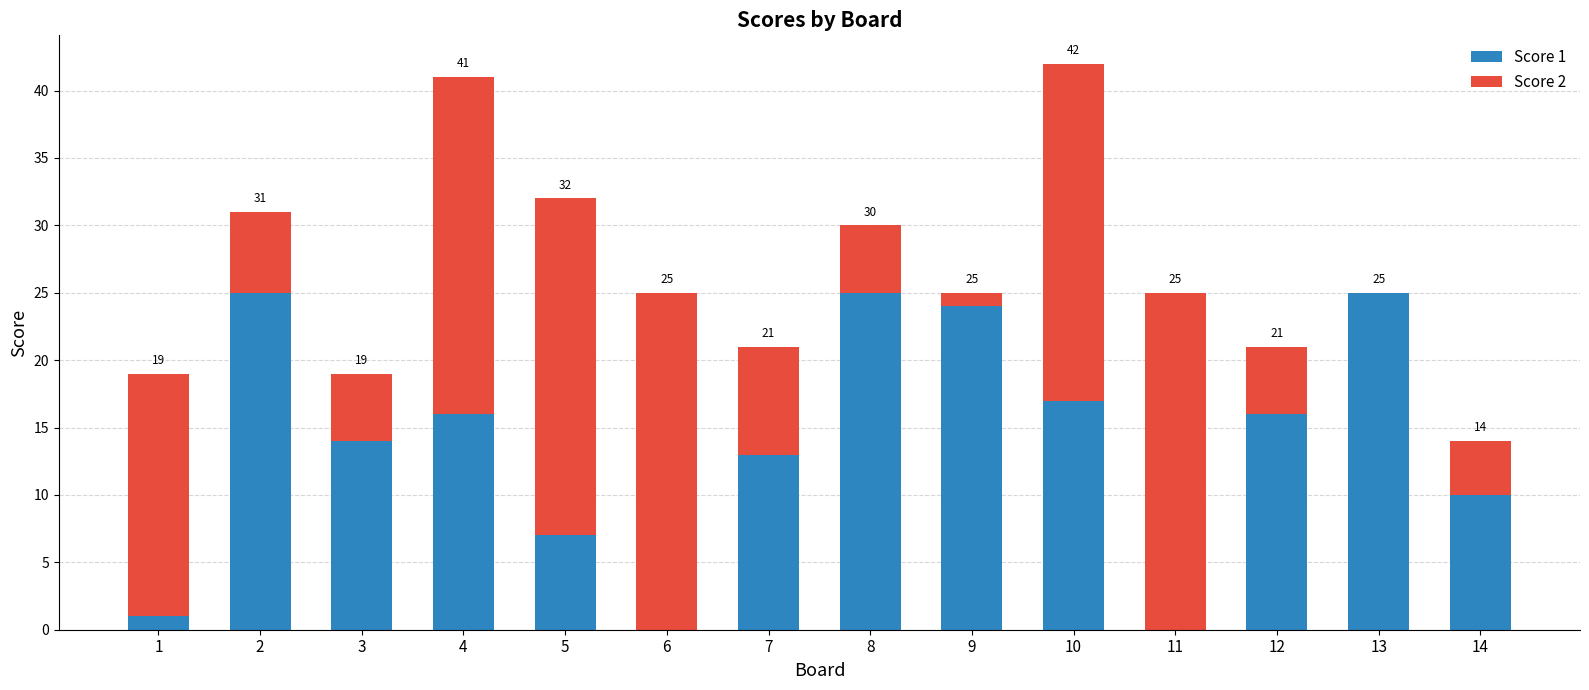

What is the total value across all series at 5?

32